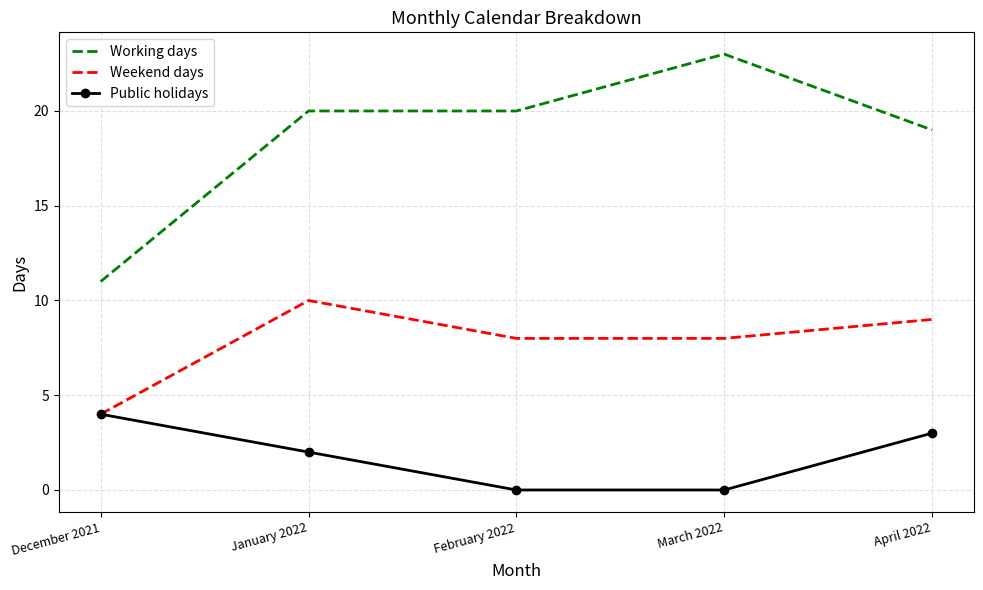

What position from the left is December 2021?

1